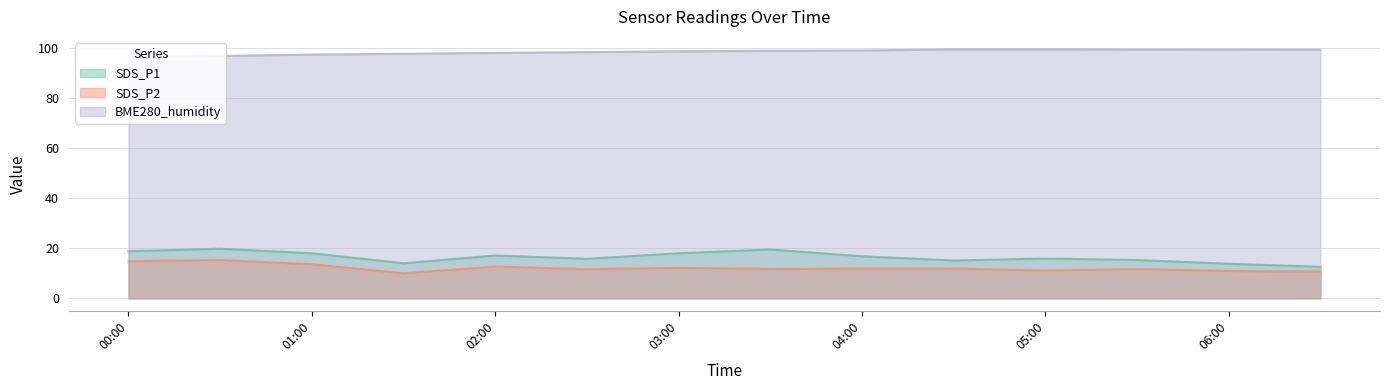

Is the value of SDS_P2 at 2022/12/12 02:30 greater than the value of SDS_P1 at 2022/12/12 04:30?

No